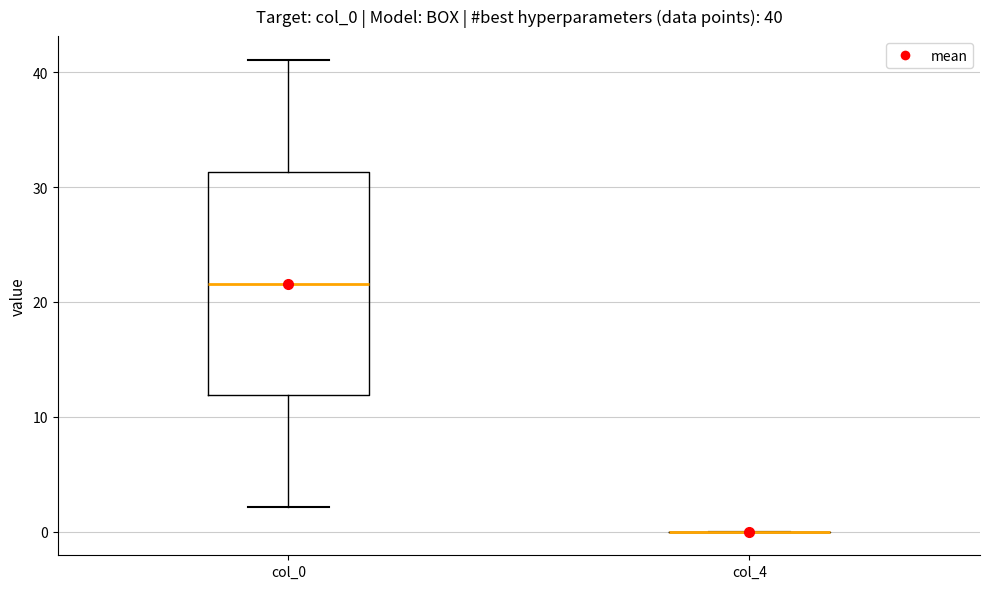

Comparing the boxes themselves (not the whiskers), which one is the tallest?

col_0